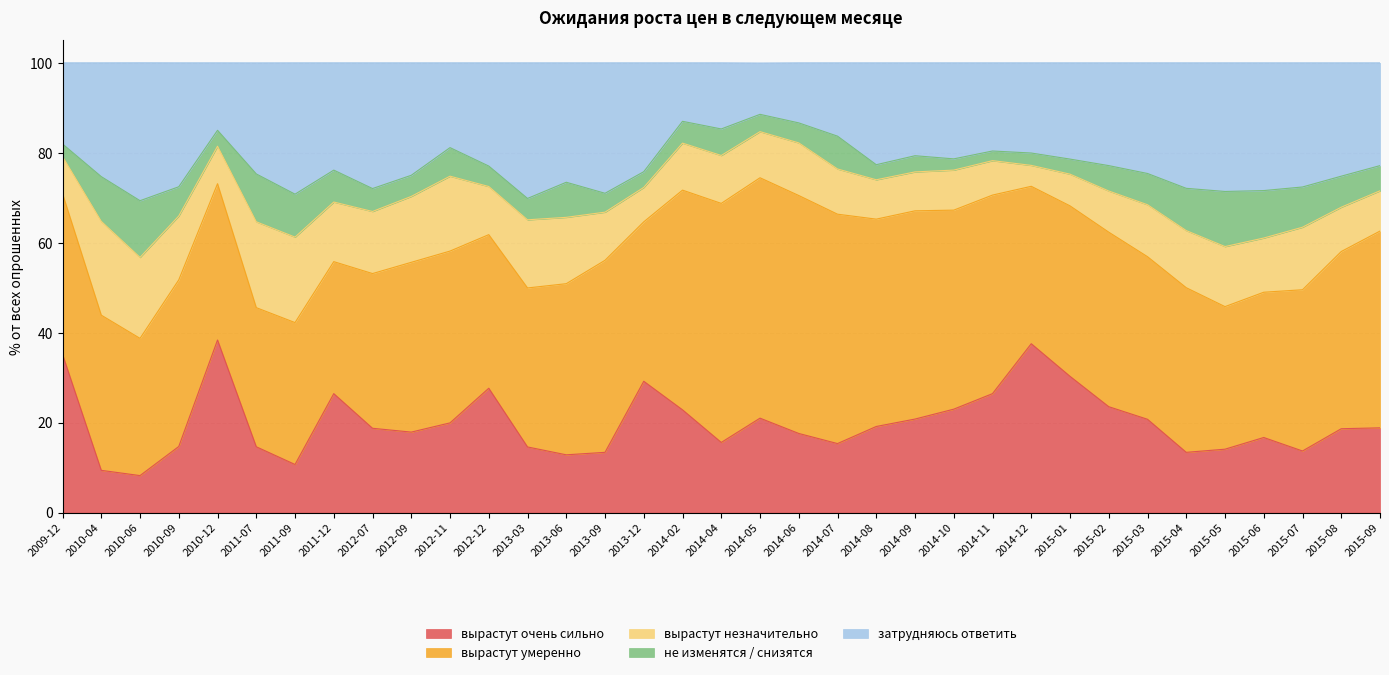

In вырастут умеренно, how many points are higher than both neighbors (excluding endpoints)?

8